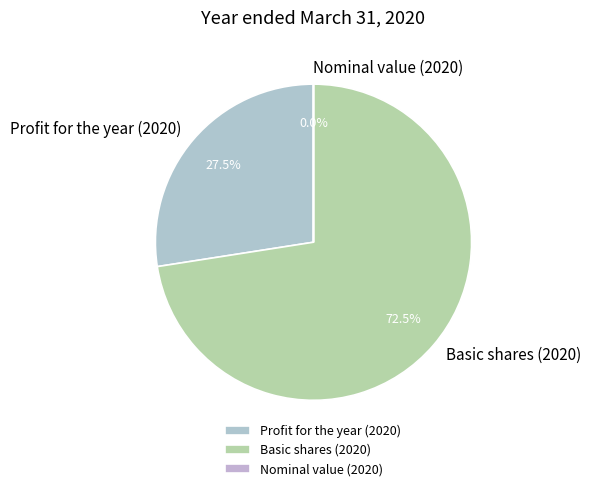

Does Profit for the year (2020) represent more than half of the total?

No